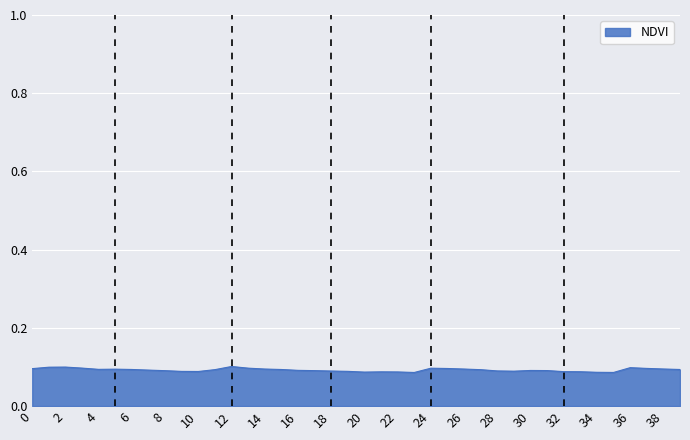

How many lines are shown in the chart?

1